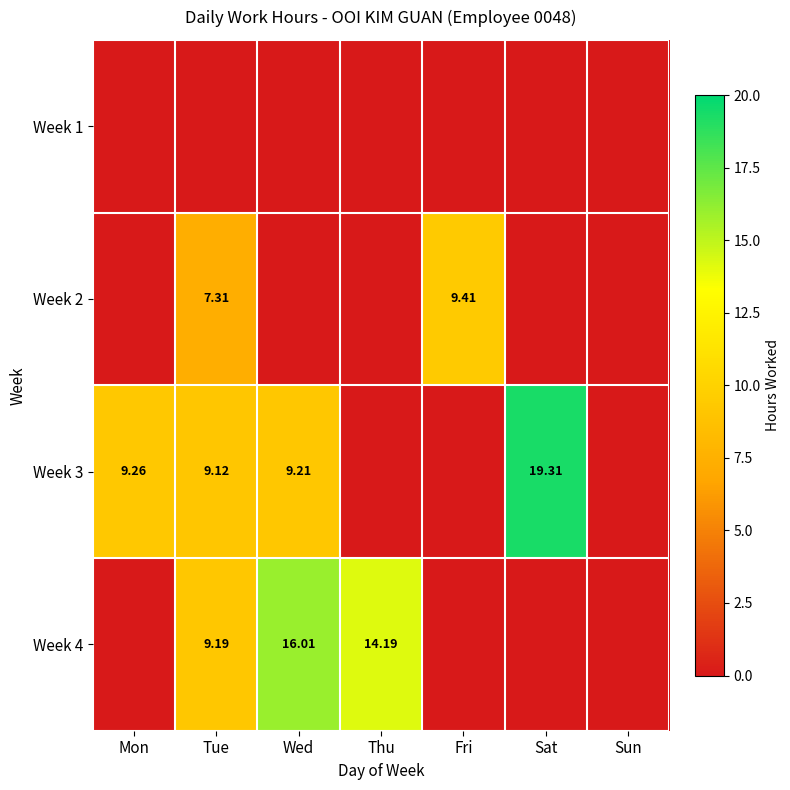

How many values in the Week 4 series exceed 0?

3